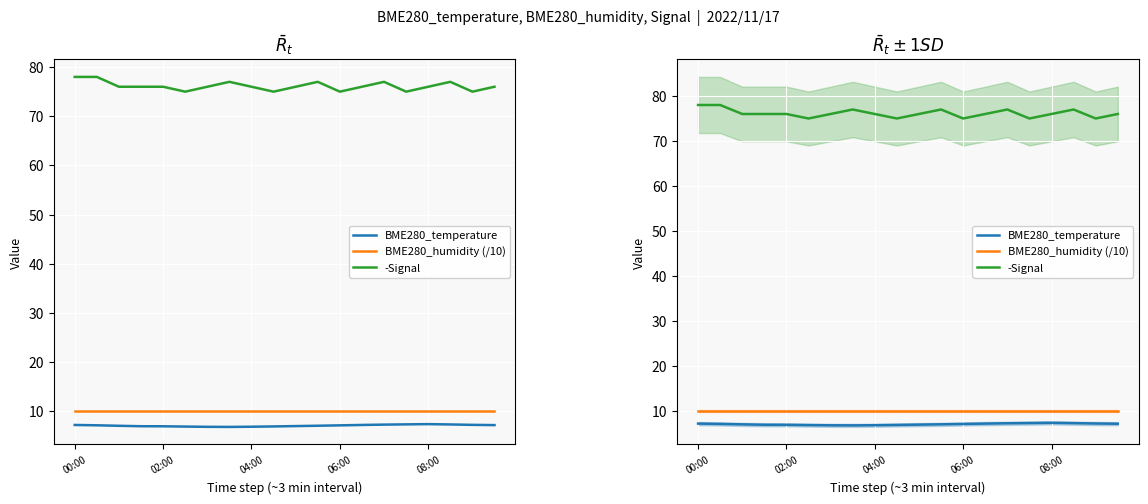

Where does the BME280_temperature series first go above 7?

00:00